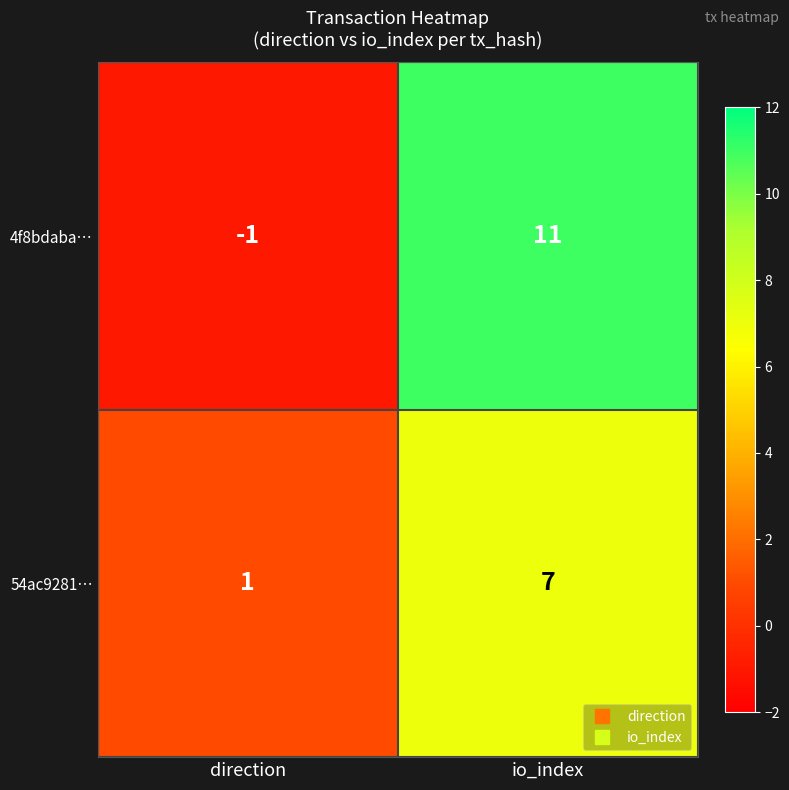

Reading left to right, what are all the values shown in this chart?

4f8bdaba…: direction=-1	io_index=11
54ac9281…: direction=1	io_index=7